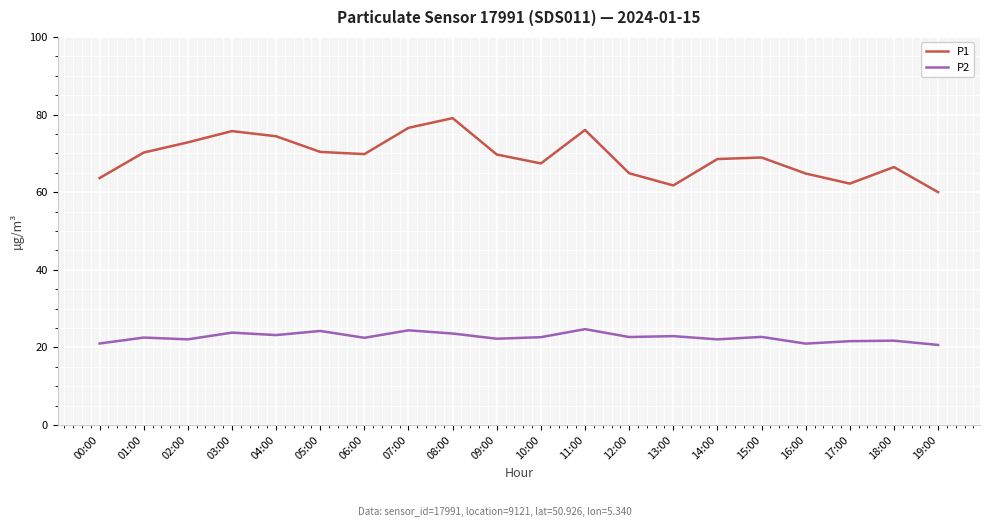

What are all the series names shown in the legend?

P1, P2